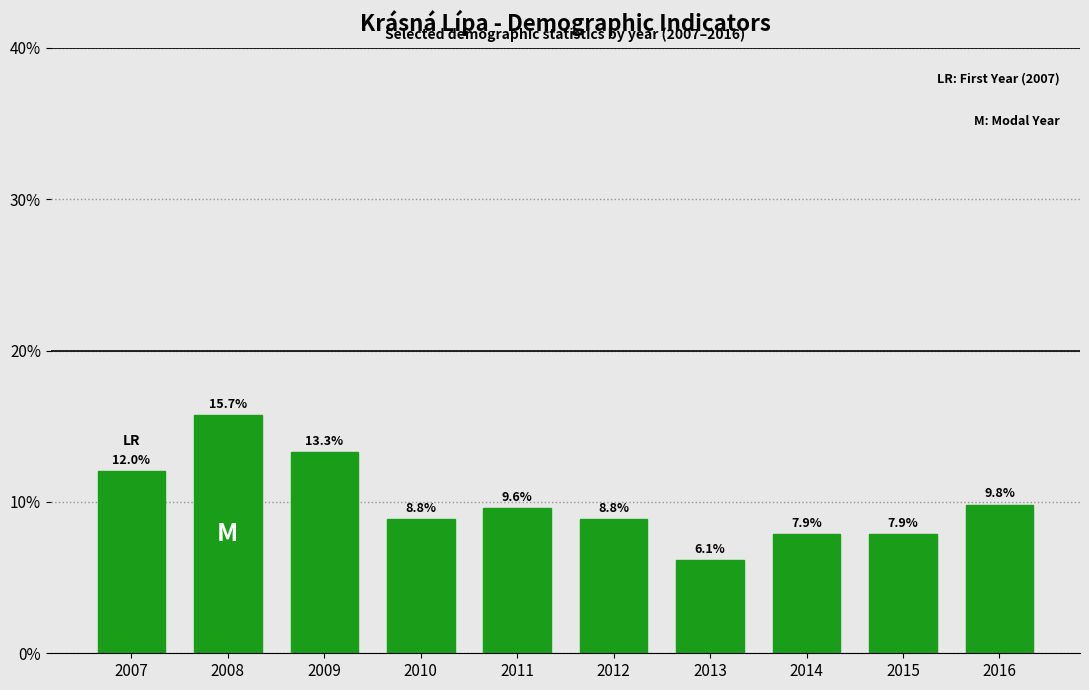

Reading left to right, what are all the values shown in this chart?

12.0	15.7	13.3	8.8	9.6	8.8	6.1	7.9	7.9	9.8